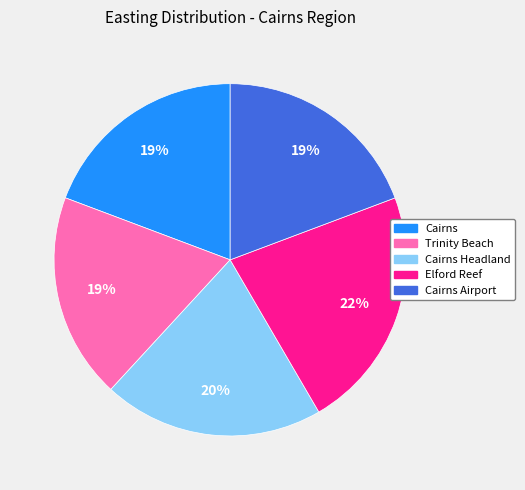

Is there a majority slice in this chart?

No